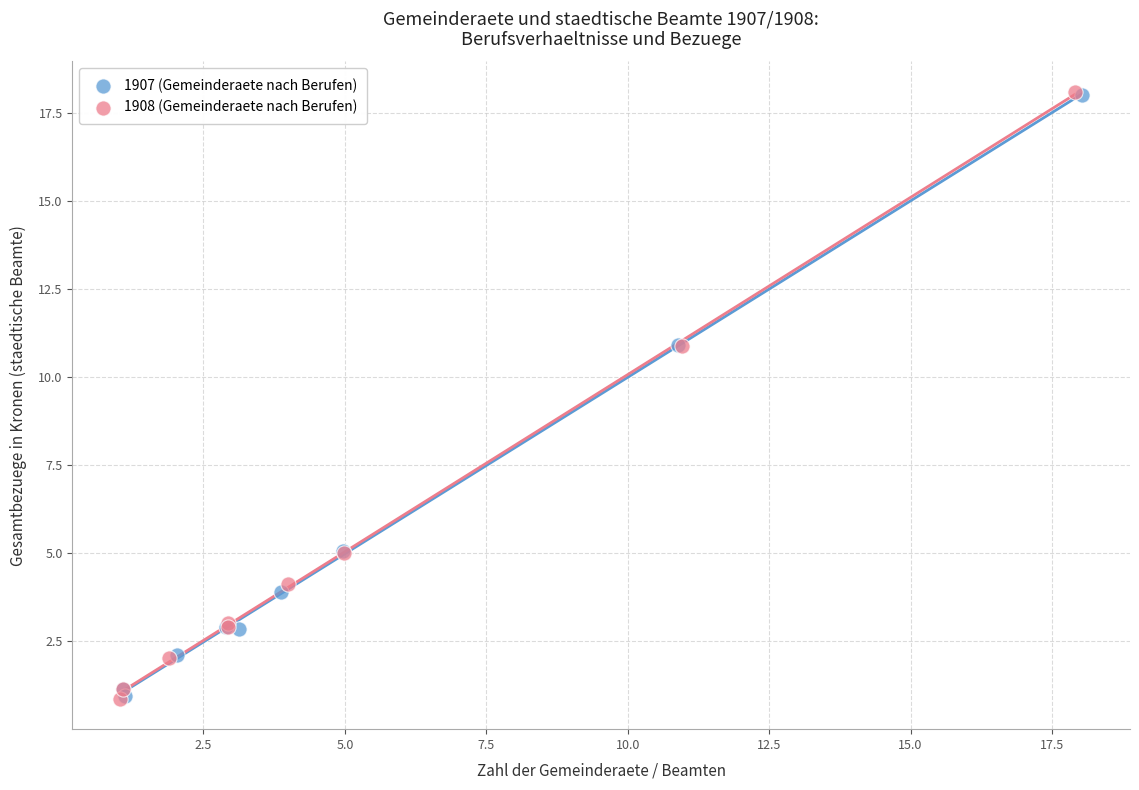

Which series has the widest spread of Y values?

1908 (Gemeinderaete nach Berufen)